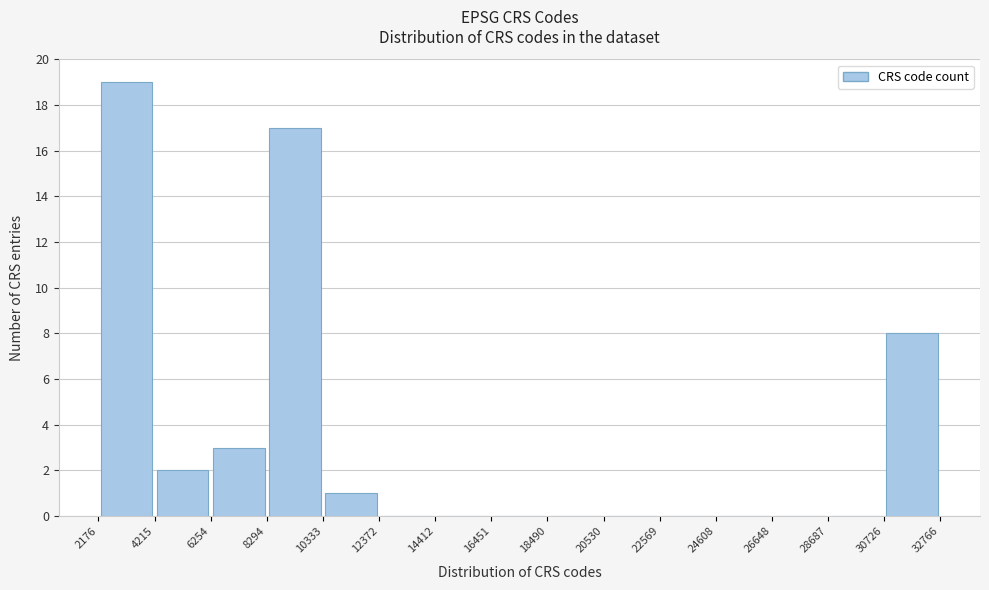

Reading left to right, list every bar in this chart as the range it spans on the x-axis followed by its height. The values are not printed on the chart, so give them approximately, as read against the axis.

2176 to 4215: 19
4215 to 6254: 2
6254 to 8294: 3
8294 to 10333: 17
10333 to 12372: 1
12372 to 14412: 0
14412 to 16451: 0
16451 to 18490: 0
18490 to 20530: 0
20530 to 22569: 0
22569 to 24608: 0
24608 to 26648: 0
26648 to 28687: 0
28687 to 30726: 0
30726 to 32766: 8